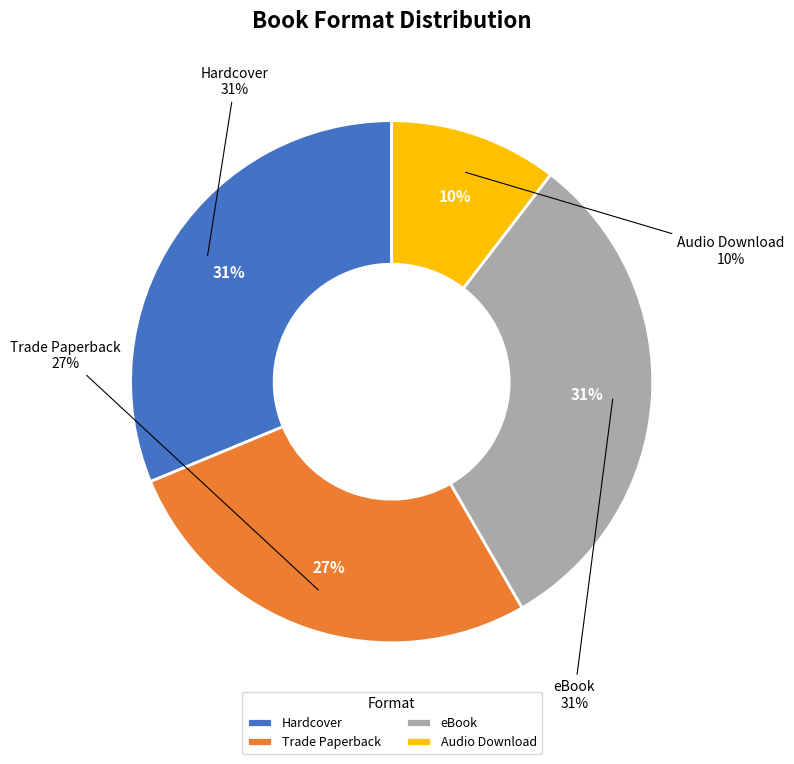

What is the ratio of the value at eBook to the value at Trade Paperback?

1.2